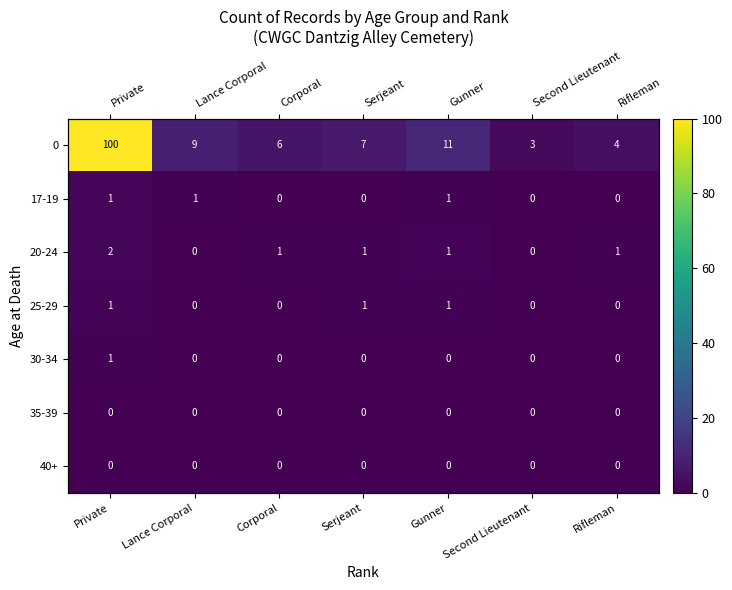

How many series are shown in this chart?

7